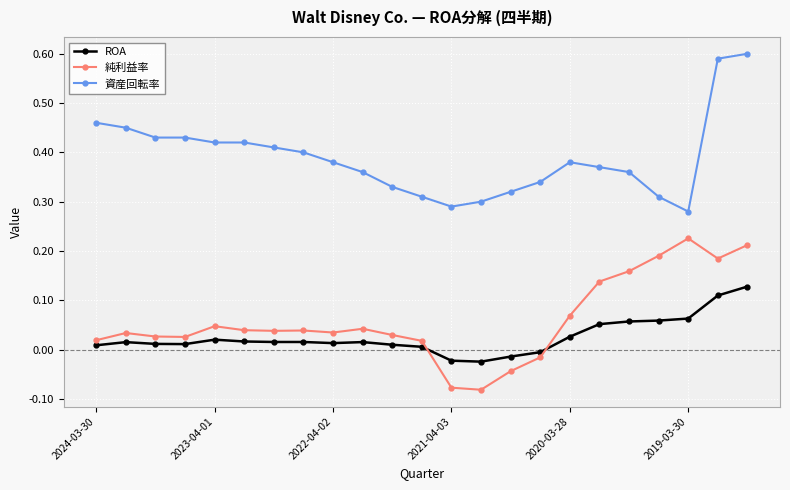

Count the 資産回転率 values in the range 0 to 1.

23